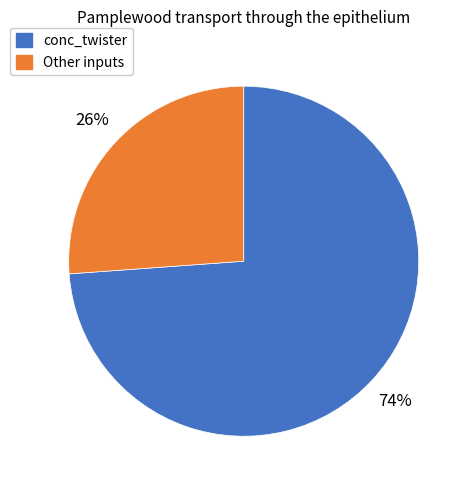

What is the largest slice in the pie chart?

conc_twister